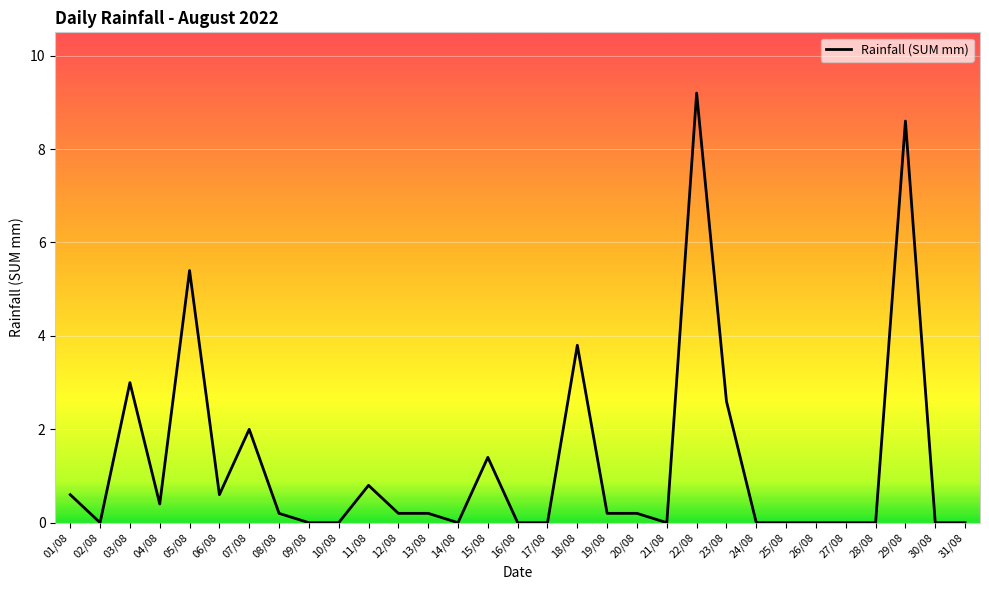

What is the difference between the second highest and second lowest values?

8.6